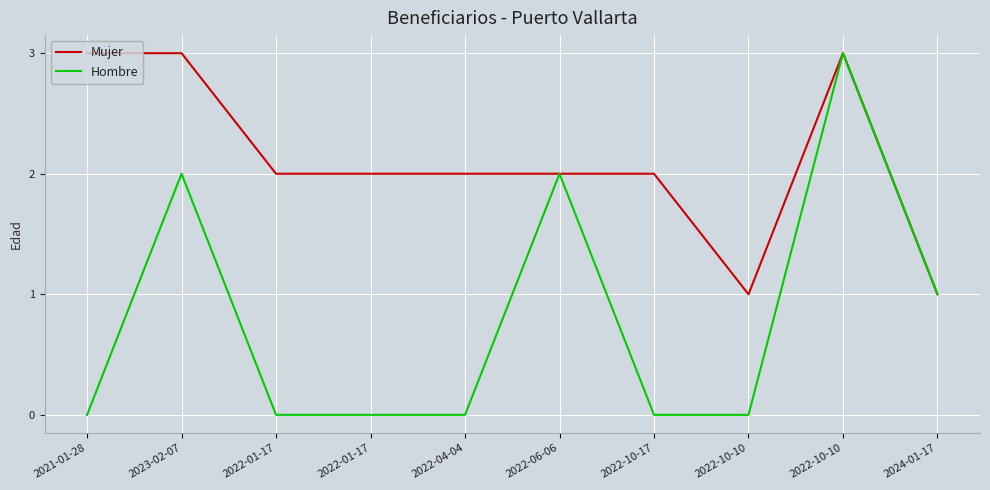

Is this an area chart (filled region under the line)?

No